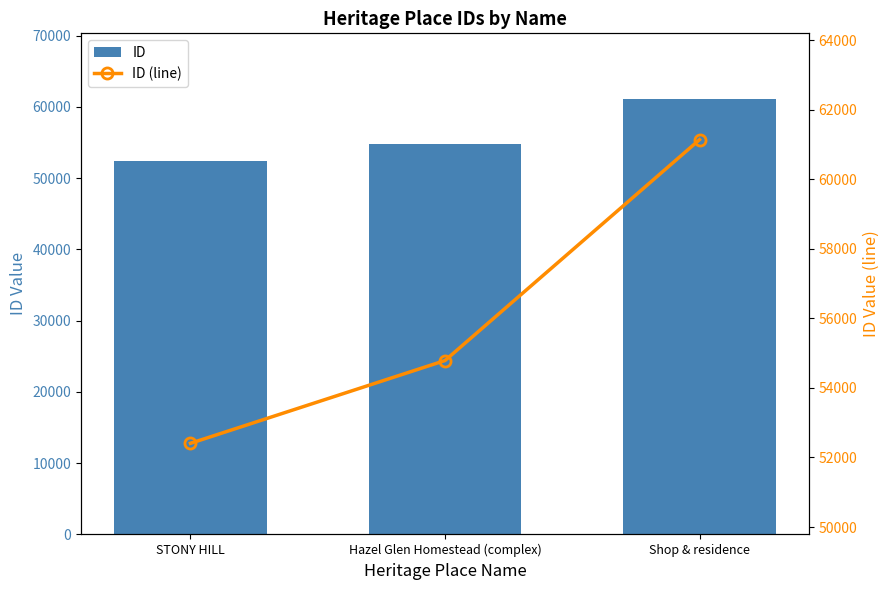

What is the label of the 1st bar from the right?

Shop & residence